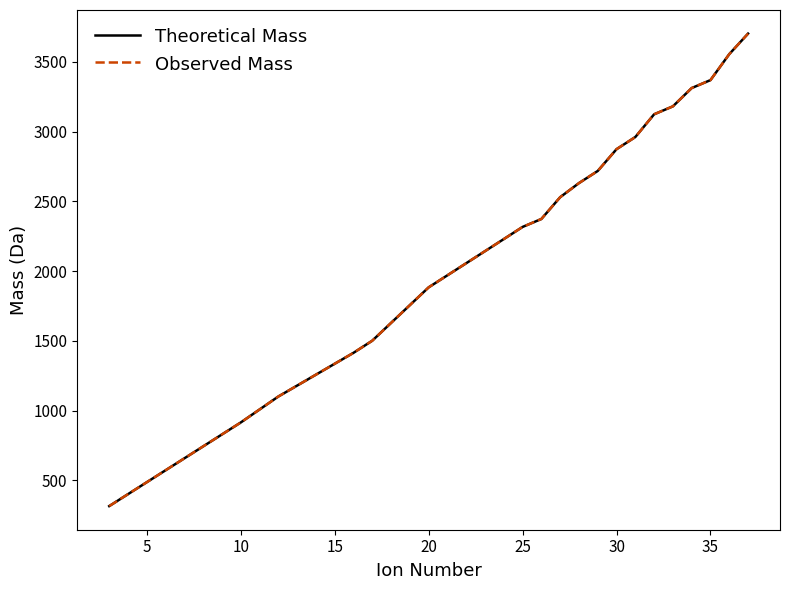

Which series has the largest range (max minus min)?

Theoretical Mass